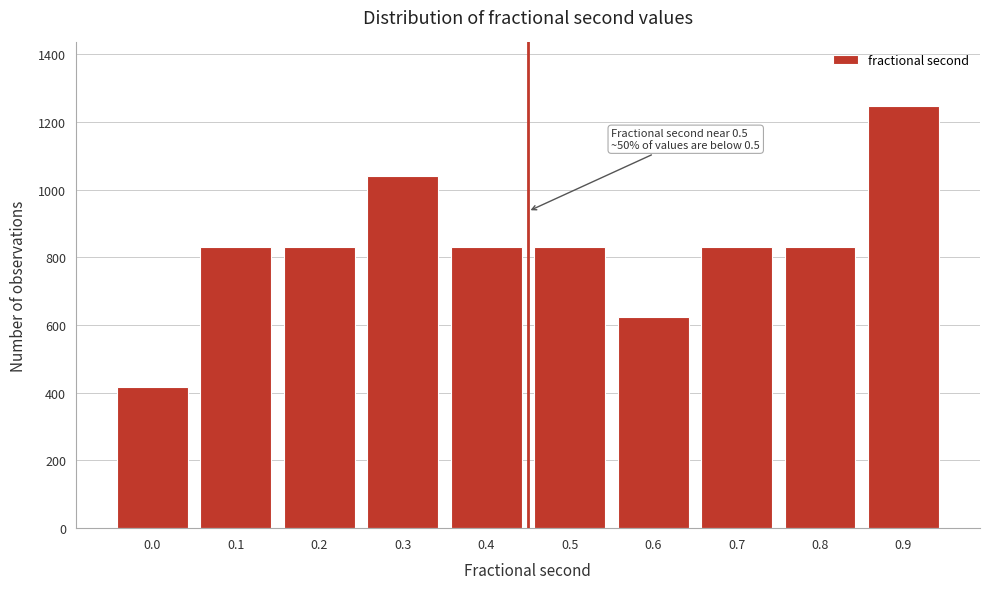

Reading right to left, transcribe all the data shown in this chart.

0.9=1248	0.8=832	0.7=832	0.6=624	0.5=832	0.4=832	0.3=1040	0.2=832	0.1=832	0.0=416